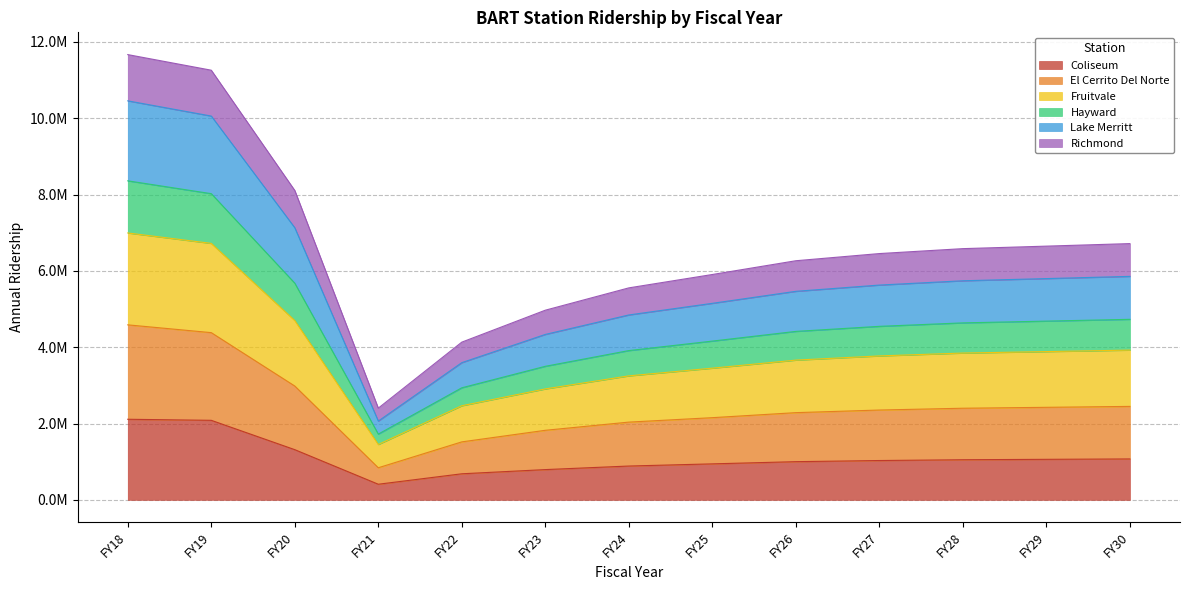

What are all the series names shown in the legend?

Coliseum, El Cerrito Del Norte, Fruitvale, Hayward, Lake Merritt, Richmond